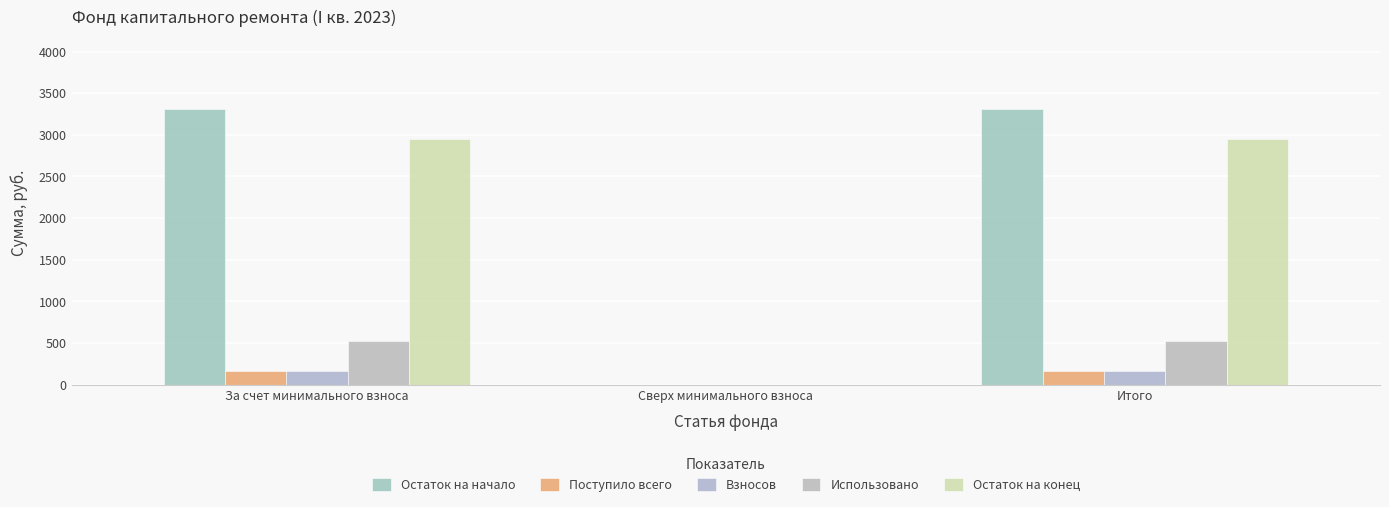

Are the bars horizontal?

No